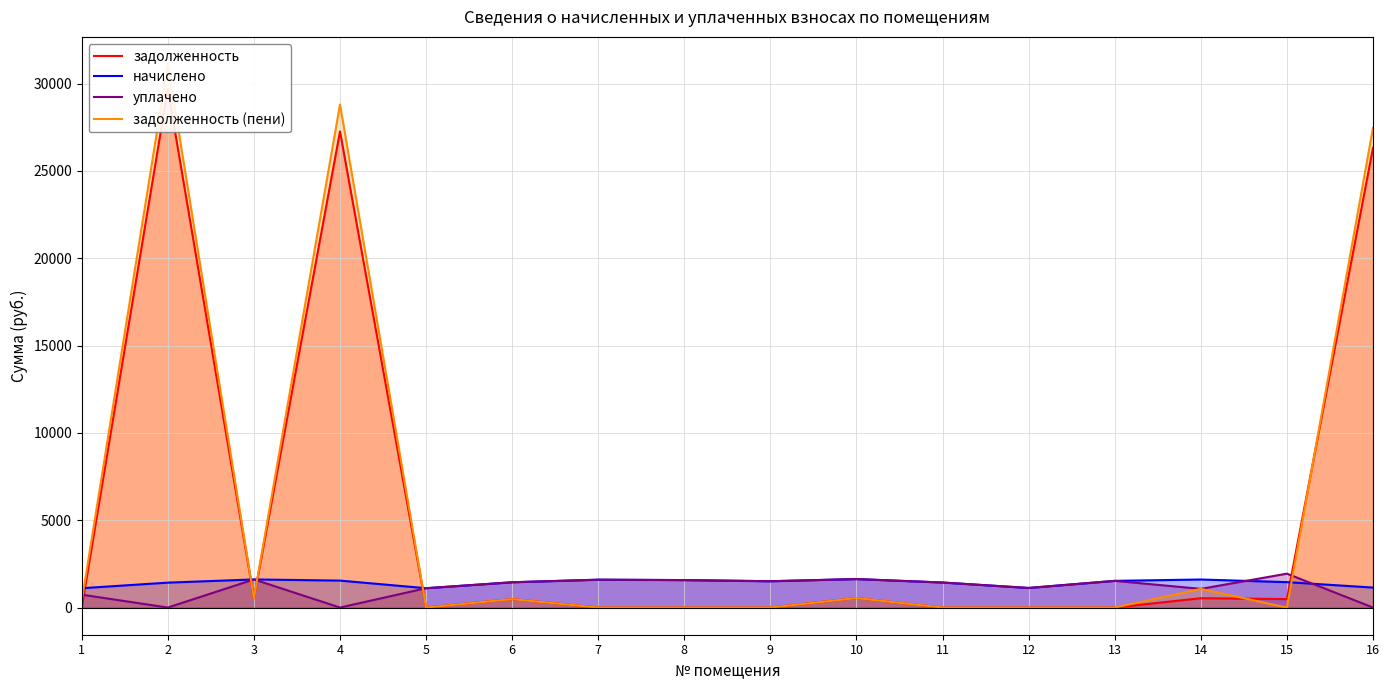

How many intersections are there between задолженность (пени) and уплачено?

5